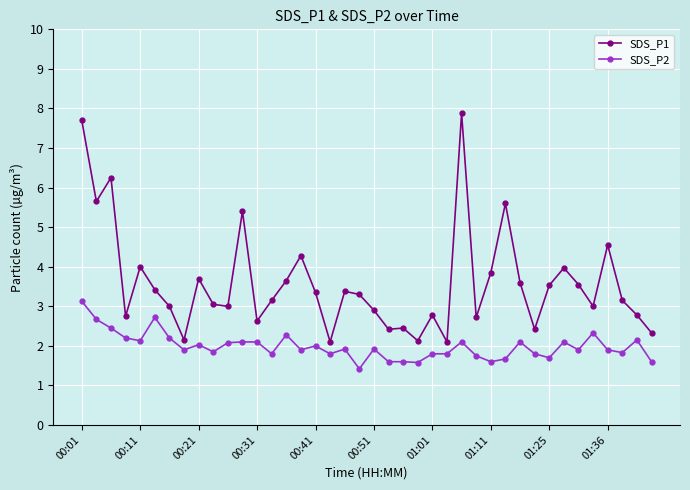

True or false: SDS_P2 and SDS_P1 cross at least once.

False